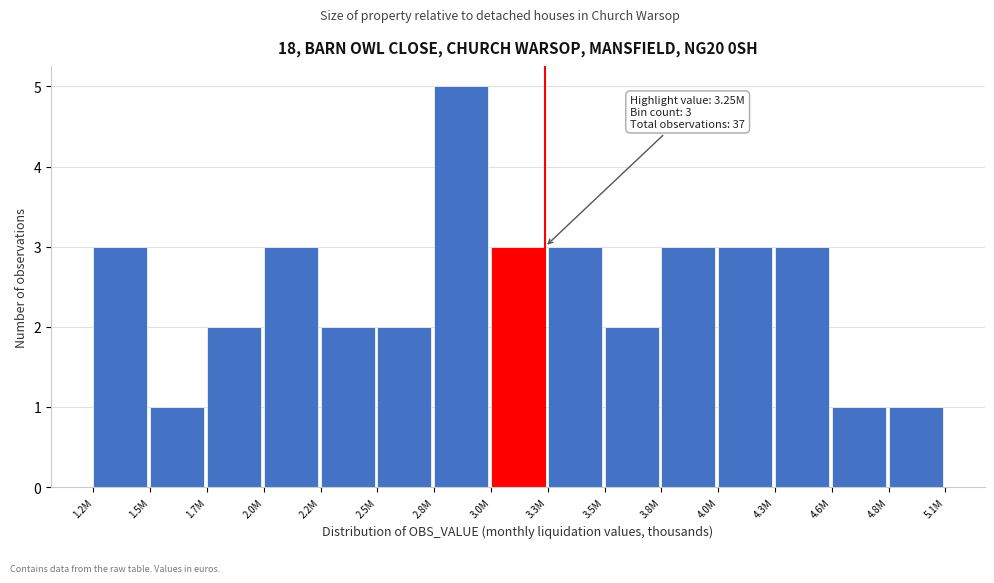

Reading left to right, extract all data points from this chart.

1.2M=3	1.5M=1	1.7M=2	2.0M=3	2.2M=2	2.5M=2	2.8M=5	3.0M=3	3.3M=3	3.5M=2	3.8M=3	4.0M=3	4.3M=3	4.6M=1	4.8M=1